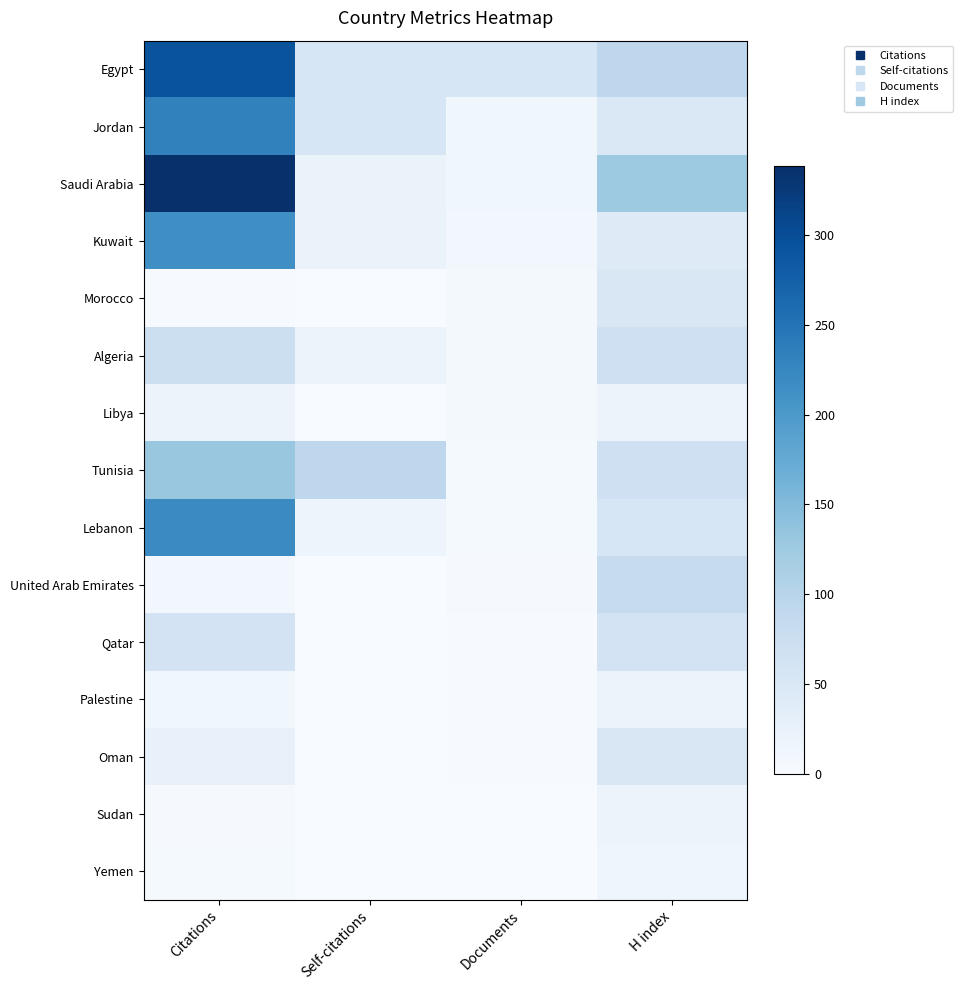

At which category is the sum across all series the highest?

Citations